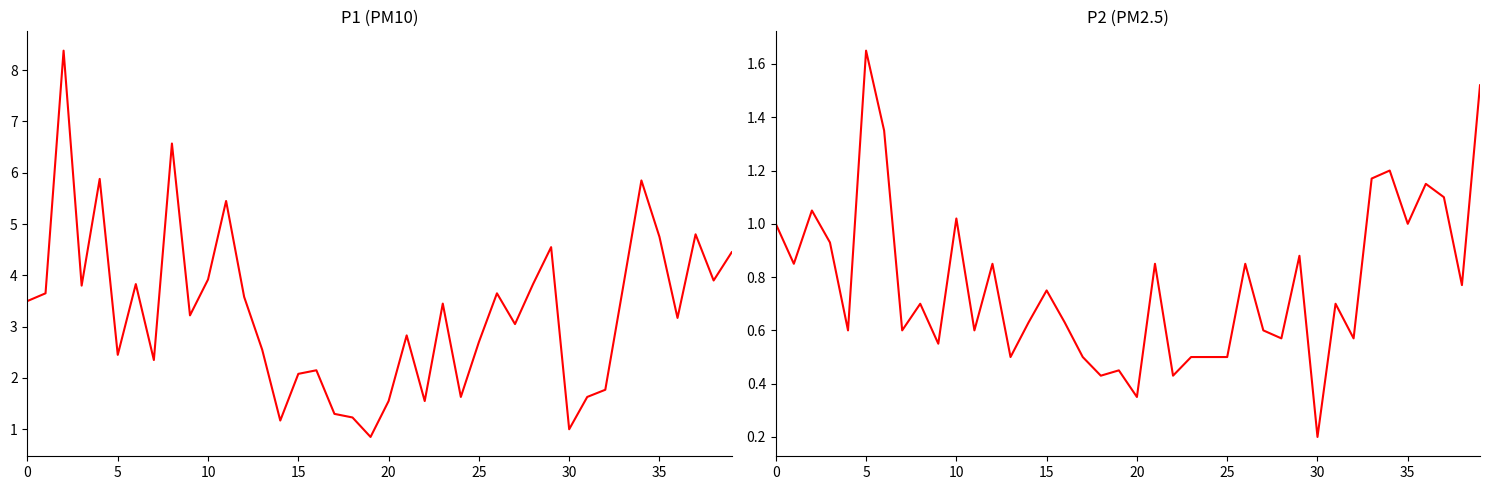

At which category does the chart reach its minimum across all series?

30